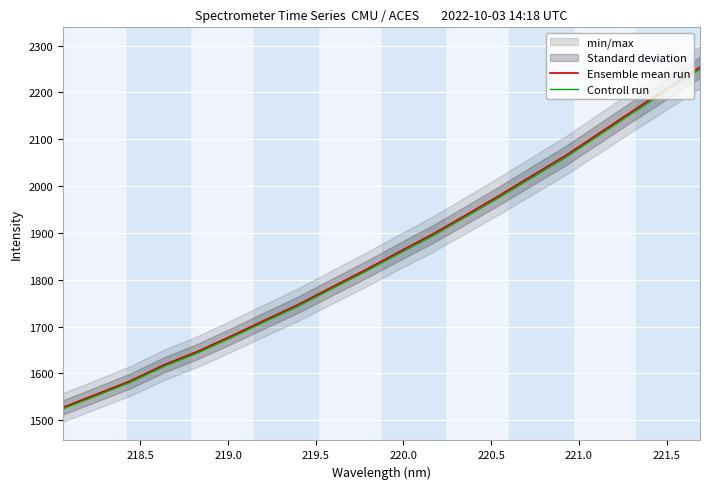

What is the minimum value for Ensemble mean run?

1527.5